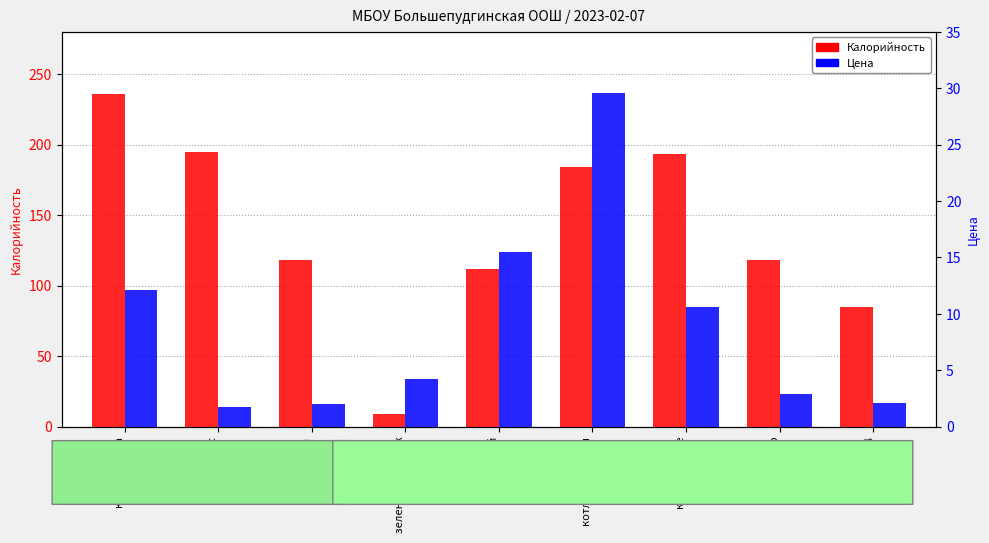

Reading right to left, what are all the values shown in this chart?

Калорийность: 85.0	118.0	193.0	184.0	112.0	9.0	118.0	195.0	236.0
Цена: 2.1	2.9	10.6	29.6	15.5	4.2	2.0	1.7	12.2